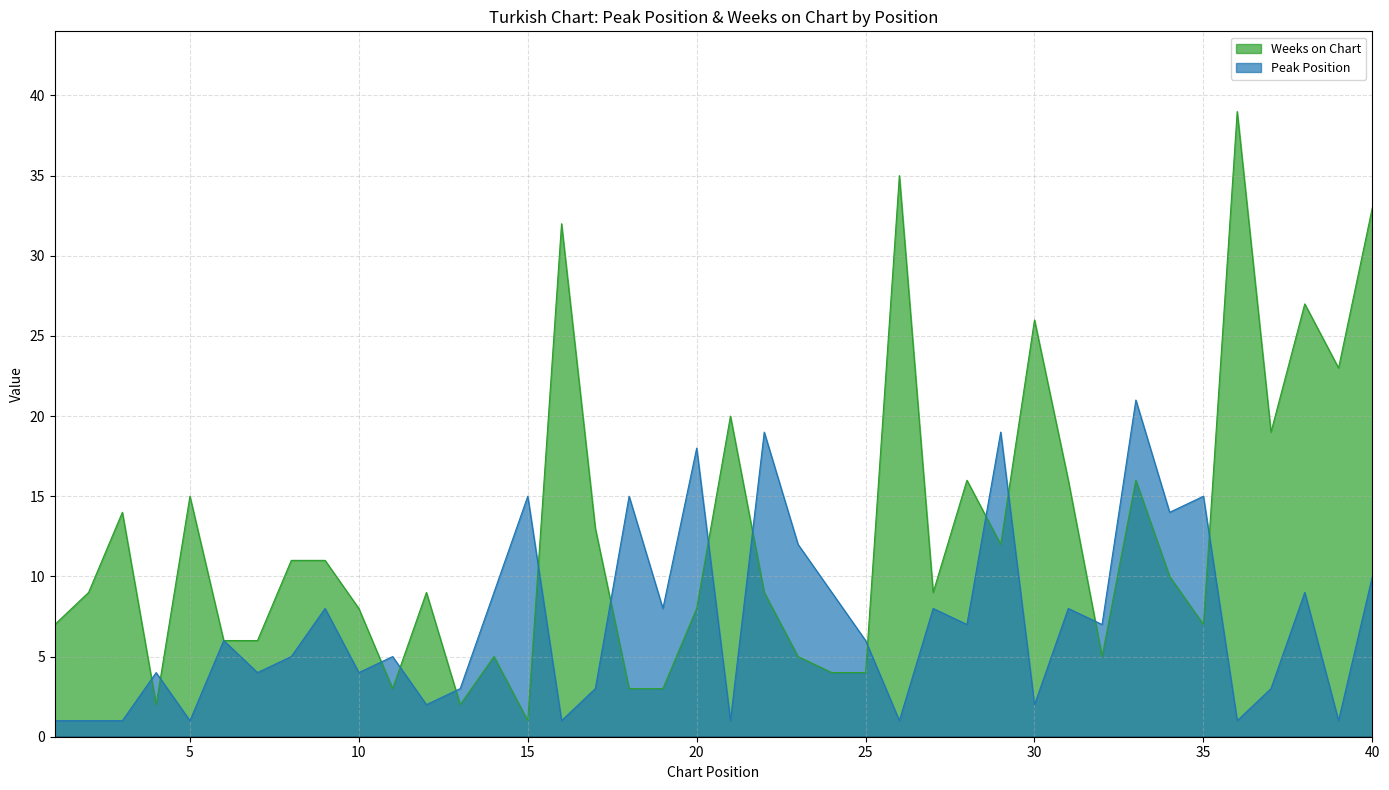

At which category does Peak Position reach its first local peak?

4